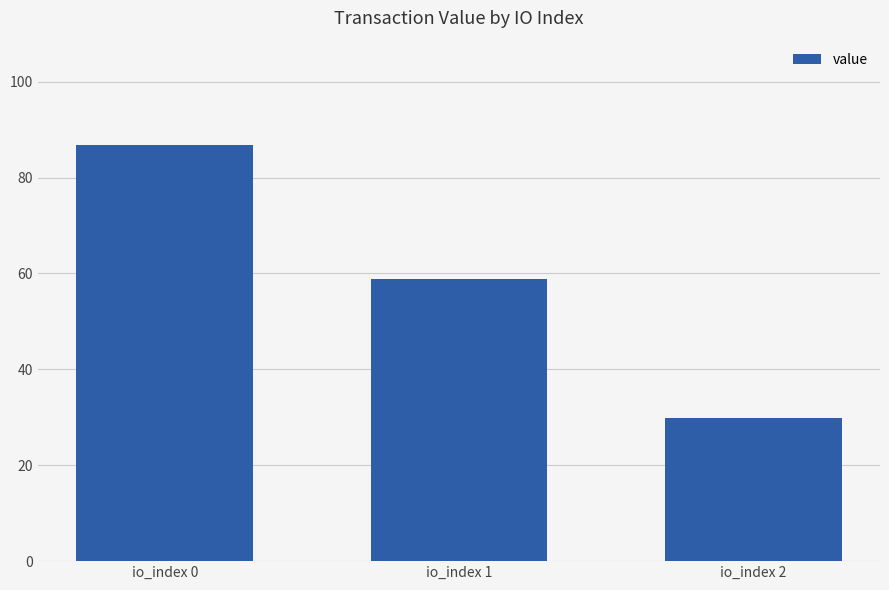

How many data points does each series have?

3